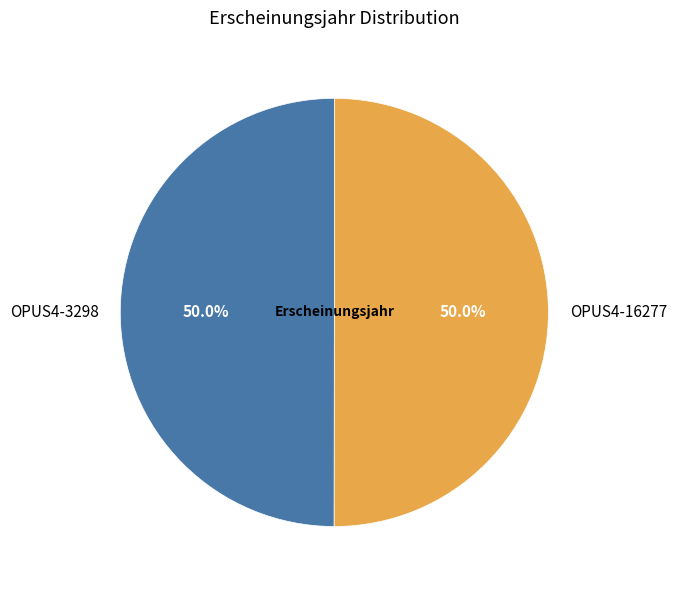

How much of the chart is everything except OPUS4-16277?

50.0%